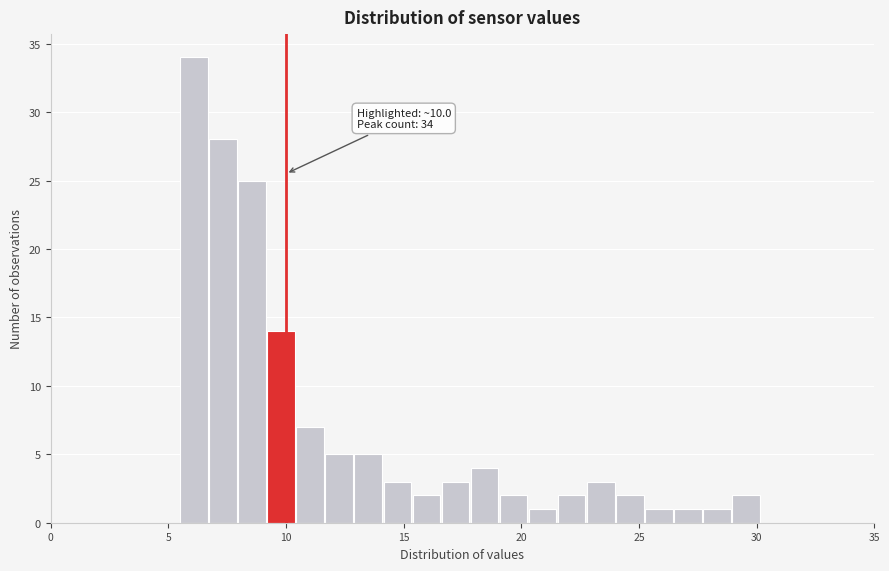

Around what value on the x-axis is the tallest bar? Give the approximate position of its centre, as read against the axis.

6.0